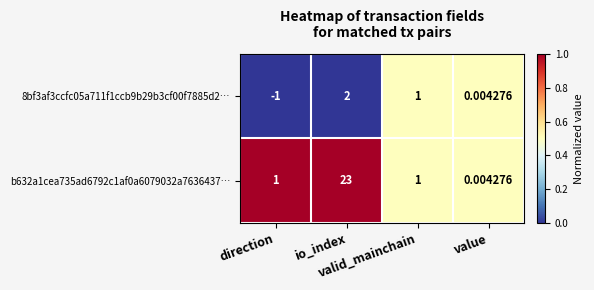

At how many categories does at least one series exceed 0?

4